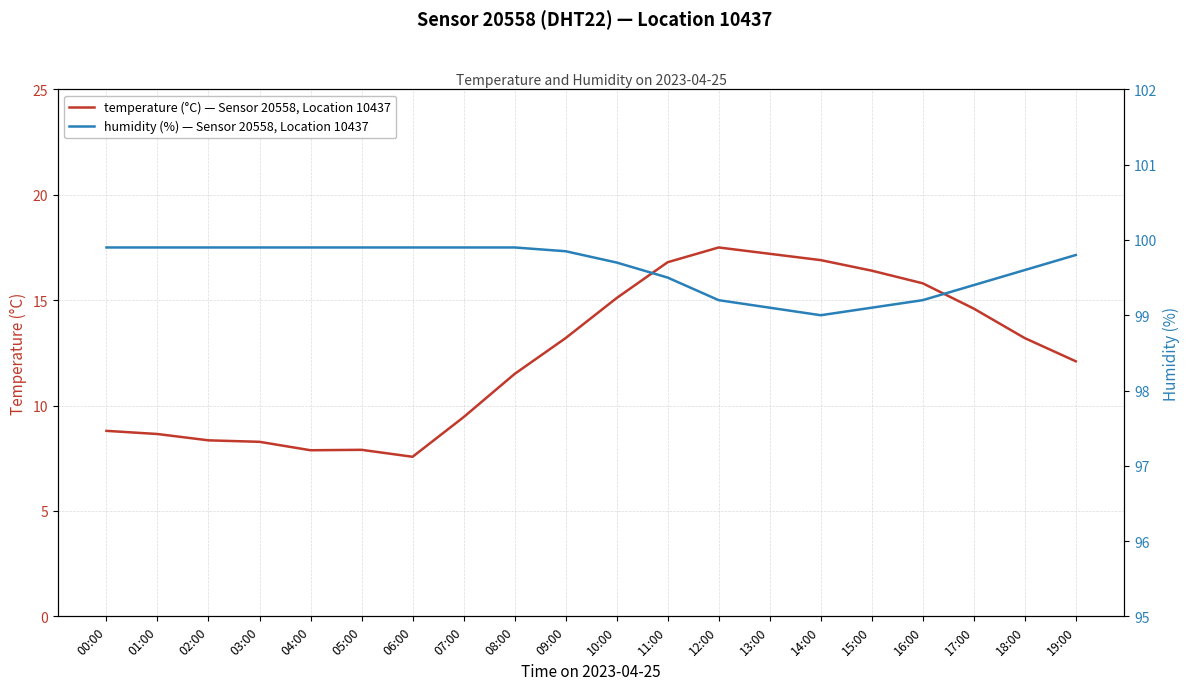

What is the sum of the temperature (°C) — Sensor 20558, Location 10437 values at 06:00 and 19:00?

19.7